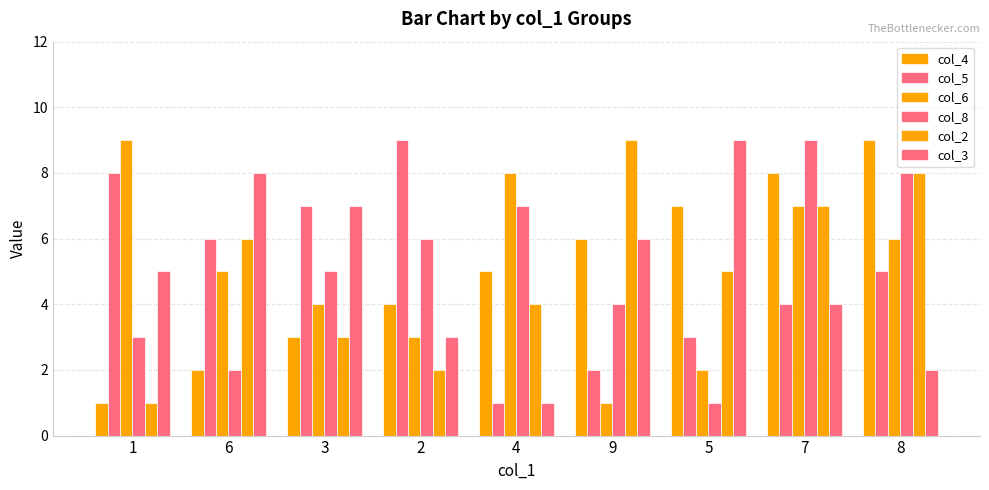

At which category does the chart reach its minimum across all series?

1